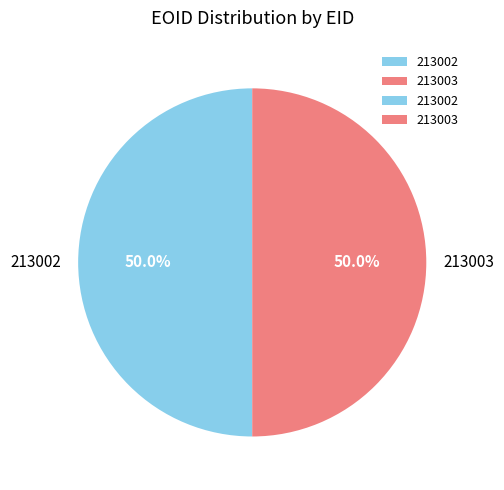

Approximately how many times larger is the value at 213002 compared to 213003?

1.0